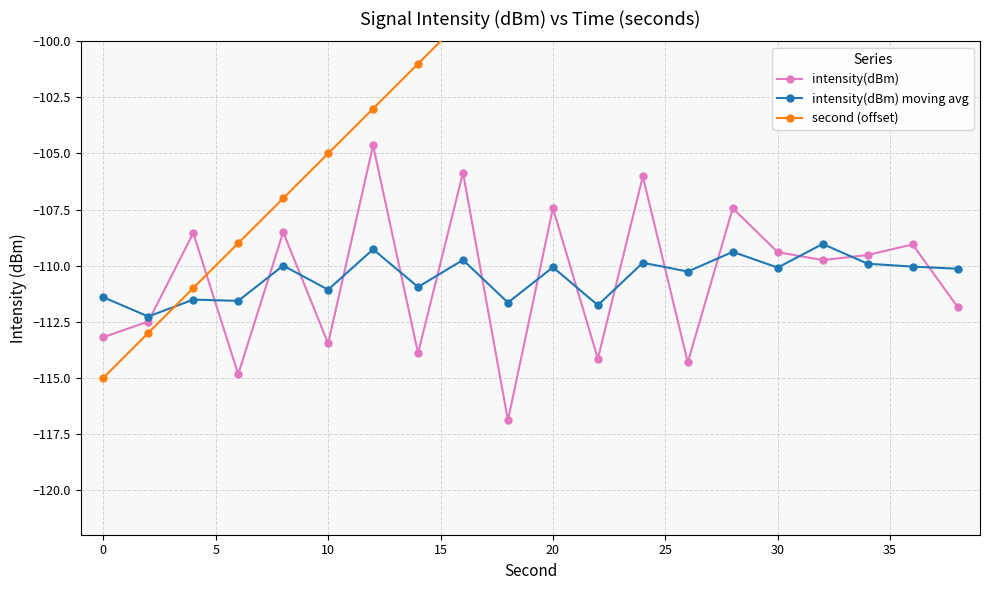

True or false: intensity(dBm) moving avg has more than 2 points higher than both neighbors.

True